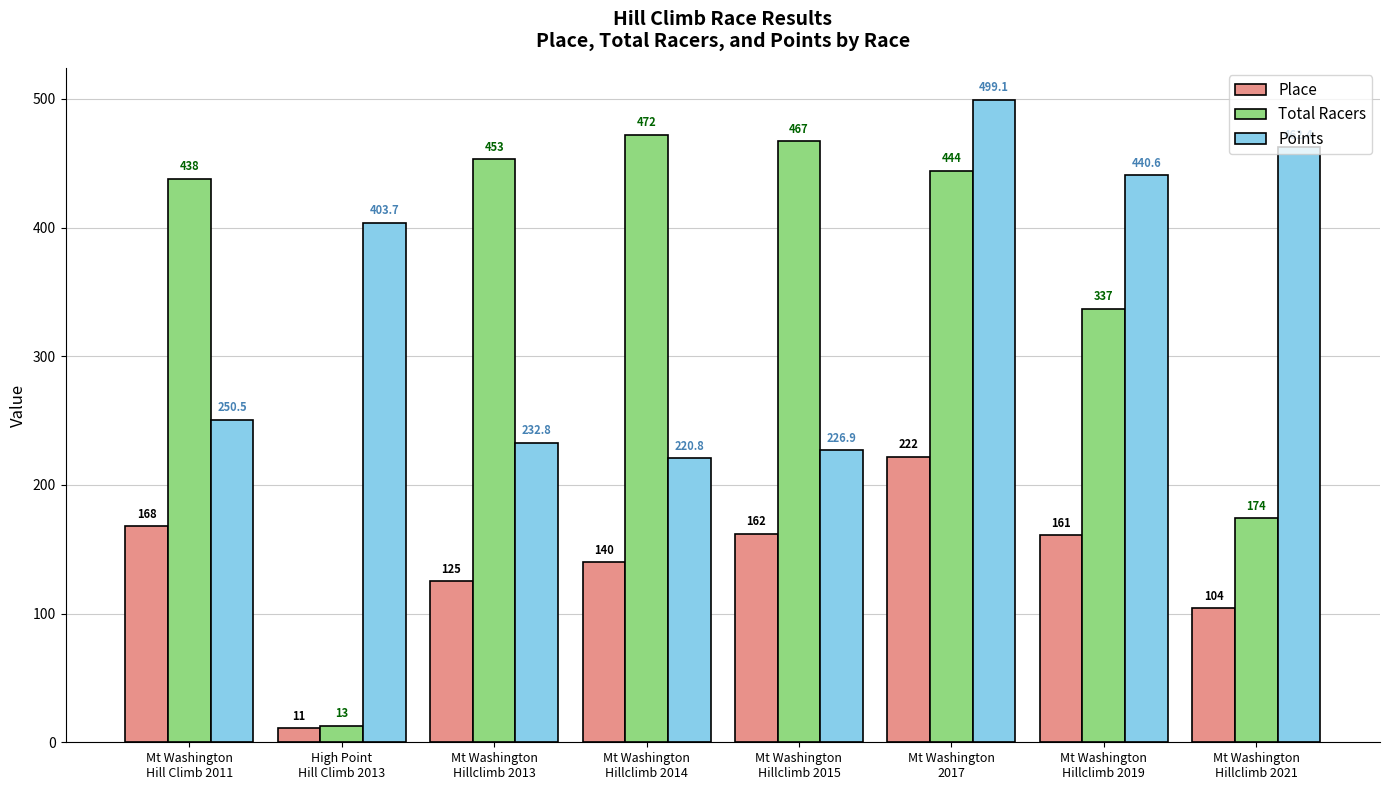

Rank the series by their maximum value, from lowest to highest.

Place, Total Racers, Points